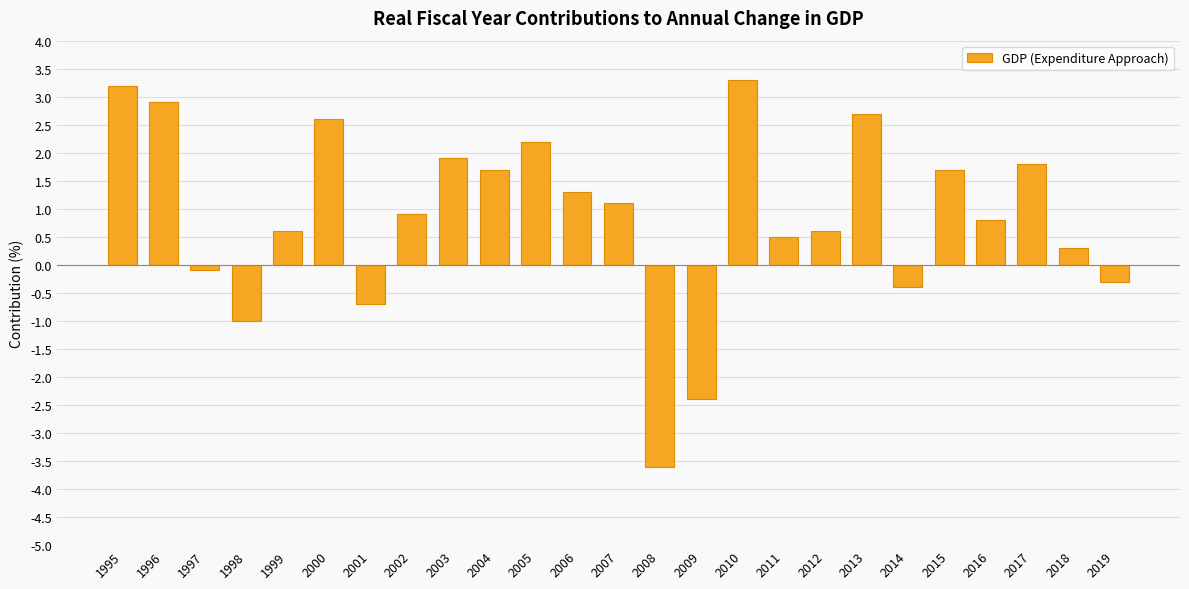

Which category has the highest value across all series?

2010